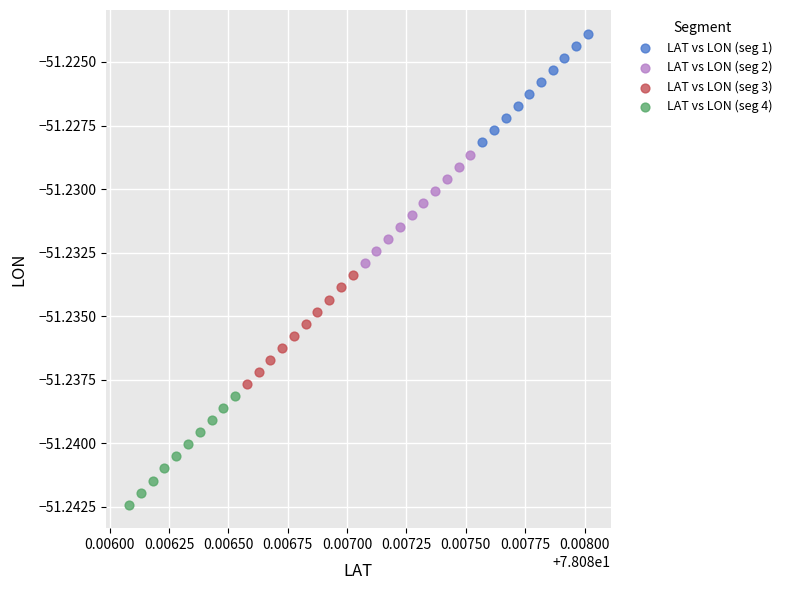

What are all the series names shown in the legend?

LAT vs LON (seg 1), LAT vs LON (seg 2), LAT vs LON (seg 3), LAT vs LON (seg 4)